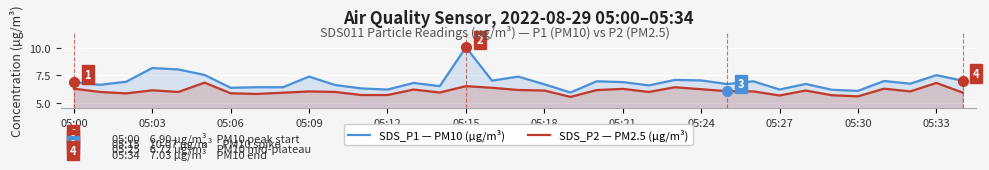

Which series has the widest spread of values?

SDS_P1 — PM10 (µg/m³)